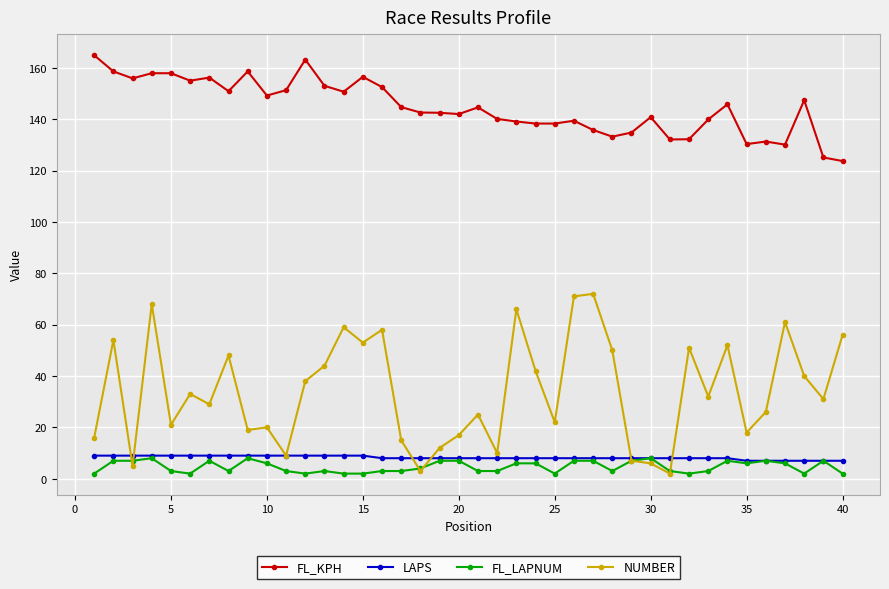

What is the maximum value for NUMBER?

72.0